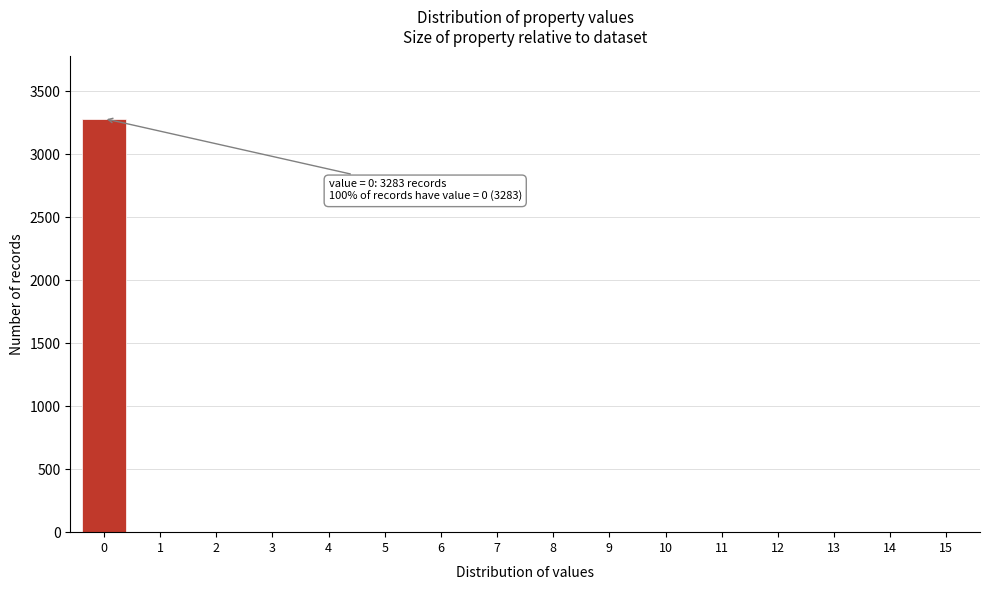

Reading left to right, list all the values displayed in this chart.

0=3283	1=0	2=0	3=0	4=0	5=0	6=0	7=0	8=0	9=0	10=0	11=0	12=0	13=0	14=0	15=0